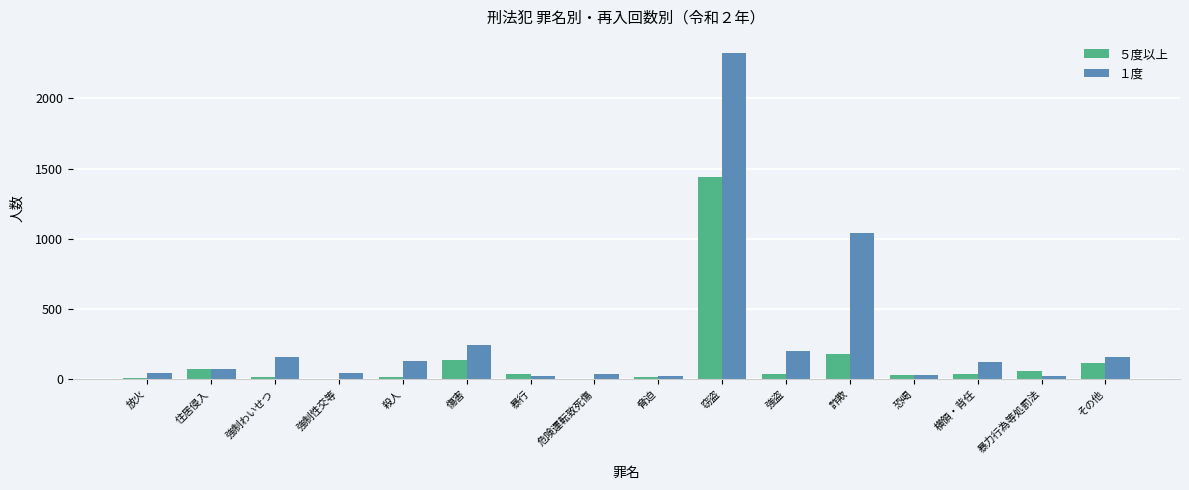

What are all the series names shown in the legend?

５度以上, １度